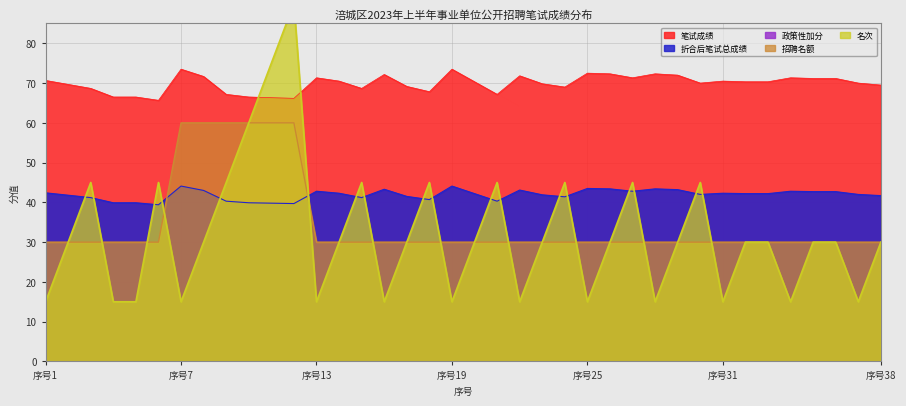

Reading right to left, what are all the values shown in this chart?

笔试成绩: 69.5	70.0	71.2	71.2	71.3	70.3	70.3	70.5	70.0	72.0	72.3	71.3	72.3	72.5	69.0	69.8	71.8	67.2	70.3	73.5	67.8	69.2	72.2	68.7	70.5	71.3	66.2	66.3	66.5	67.2	71.7	73.5	65.7	66.5	66.5	68.7	69.7	70.7
折合后笔试总成绩: 41.7	42.0	42.7	42.7	42.8	42.2	42.2	42.3	42.0	43.2	43.4	42.8	43.4	43.5	41.4	41.9	43.1	40.3	42.2	44.1	40.7	41.5	43.3	41.2	42.3	42.8	39.7	39.8	39.9	40.3	43.0	44.1	39.4	39.9	39.9	41.2	41.8	42.4
招聘名额: 30.0	30.0	30.0	30.0	30.0	30.0	30.0	30.0	30.0	30.0	30.0	30.0	30.0	30.0	30.0	30.0	30.0	30.0	30.0	30.0	30.0	30.0	30.0	30.0	30.0	30.0	60.0	60.0	60.0	60.0	60.0	60.0	30.0	30.0	30.0	30.0	30.0	30.0
名次: 30.0	15.0	30.0	30.0	15.0	30.0	30.0	15.0	45.0	30.0	15.0	45.0	30.0	15.0	45.0	30.0	15.0	45.0	30.0	15.0	45.0	30.0	15.0	45.0	30.0	15.0	90.0	75.0	60.0	45.0	30.0	15.0	45.0	15.0	15.0	45.0	30.0	15.0